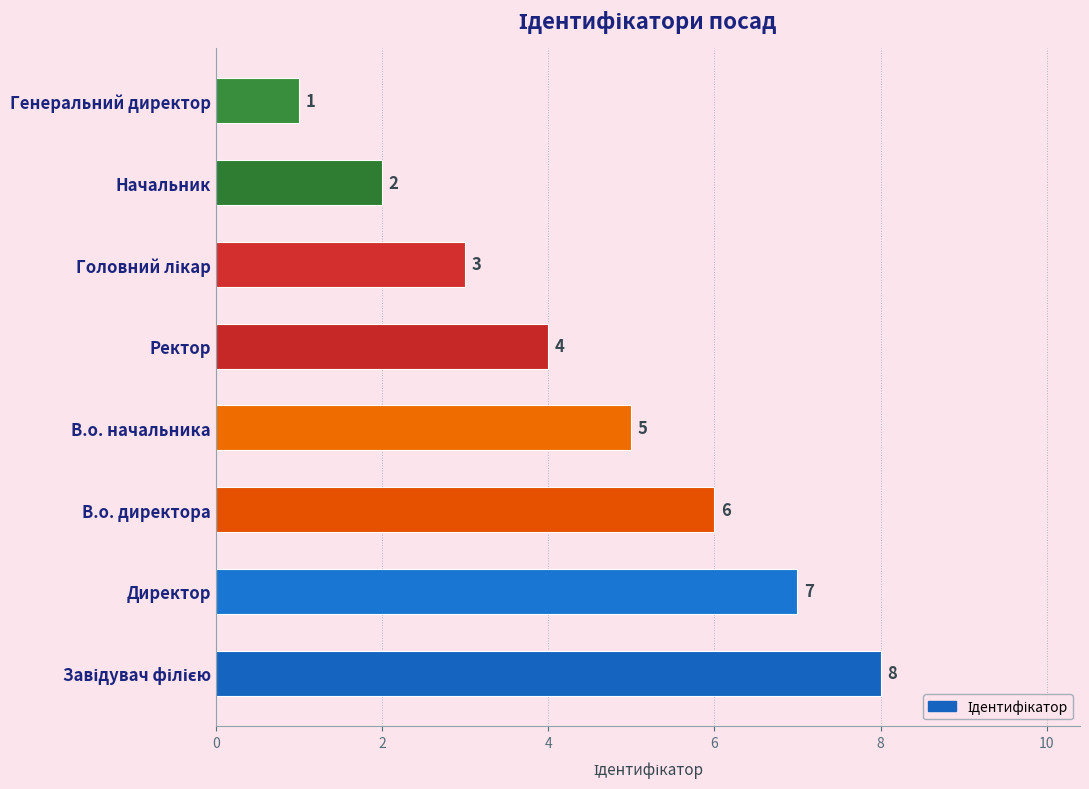

Reading bottom to top, extract all data points from this chart.

8	7	6	5	4	3	2	1